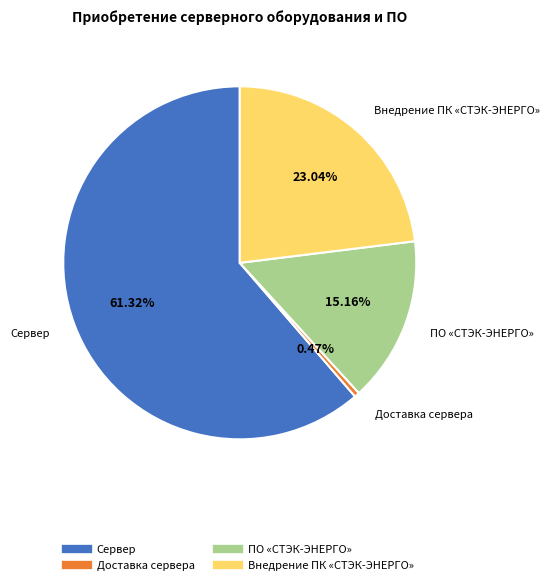

To the nearest percent, what is the difference between the largest and smallest slice percentages?

61%